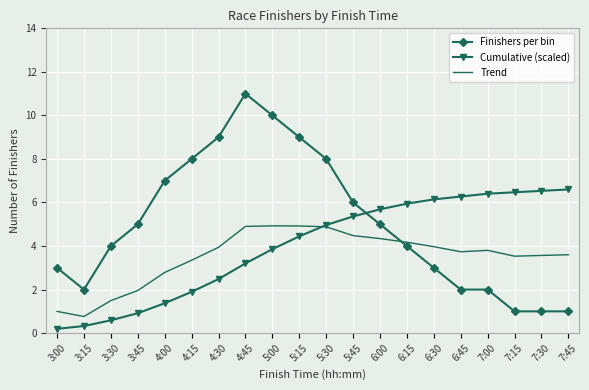

True or false: Cumulative (scaled) has a value of 4.3 at 7:15.

False